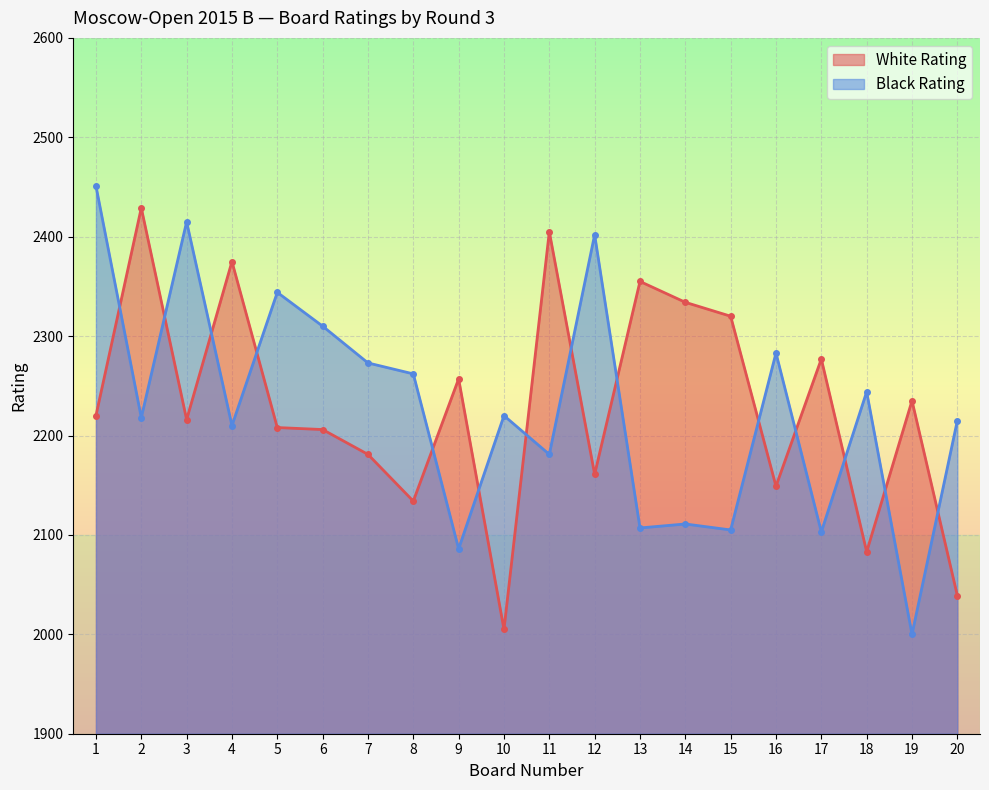

Rank the series by their average value, from lowest to highest.

Black Rating, White Rating